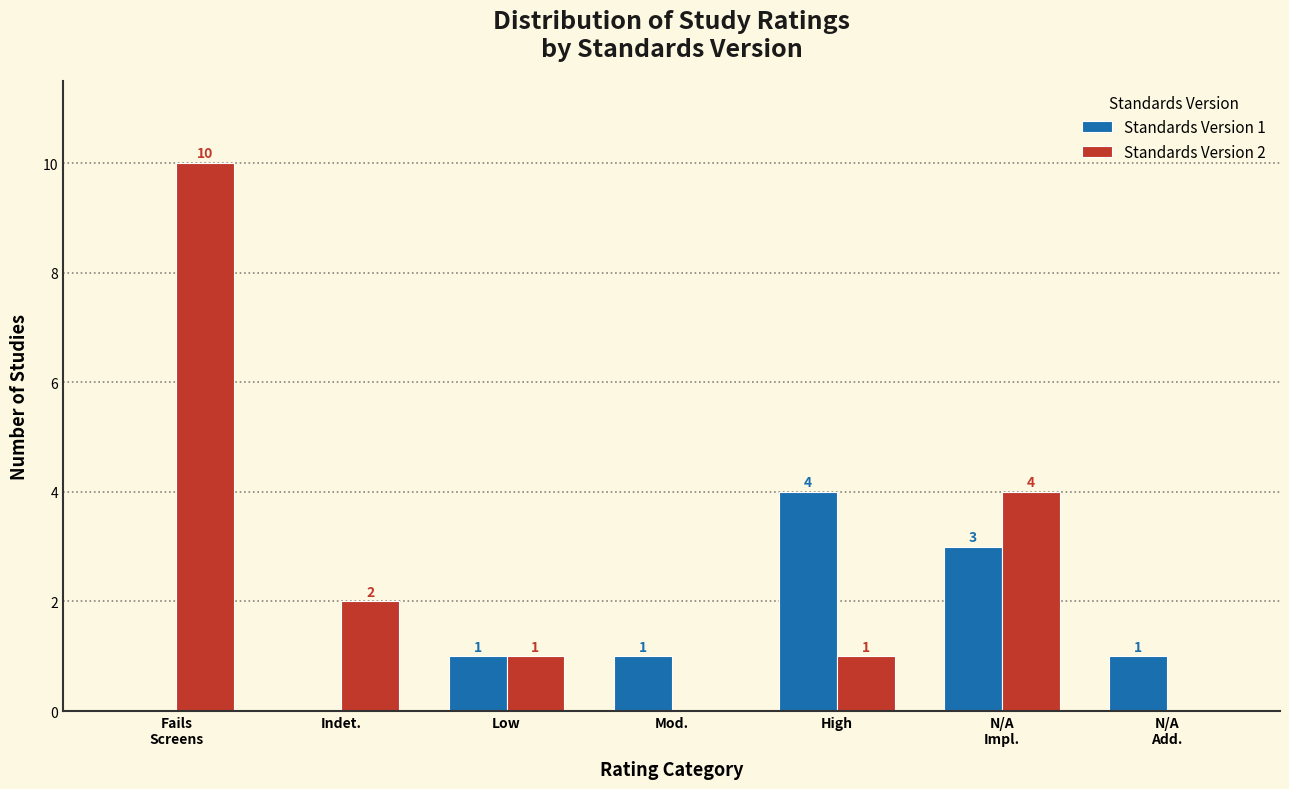

Which series has the largest total across all categories?

Standards Version 2